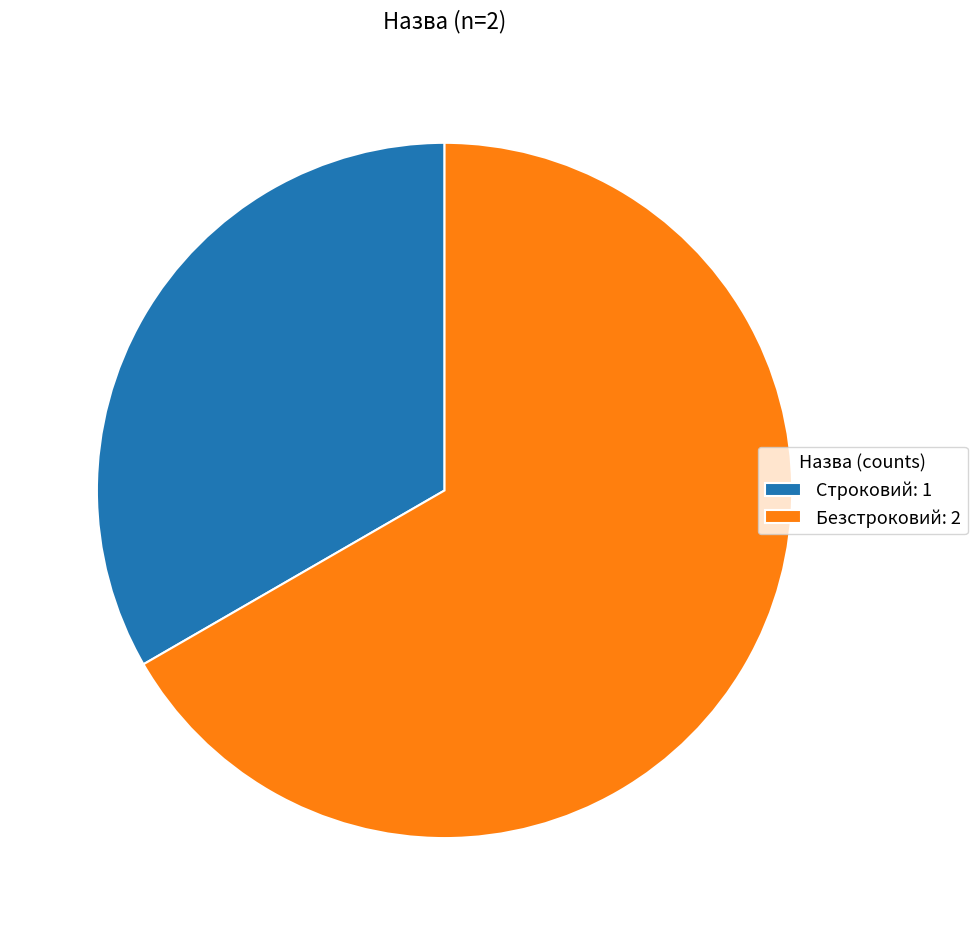

Is it true that Безстроковий is 67% of the pie?

True